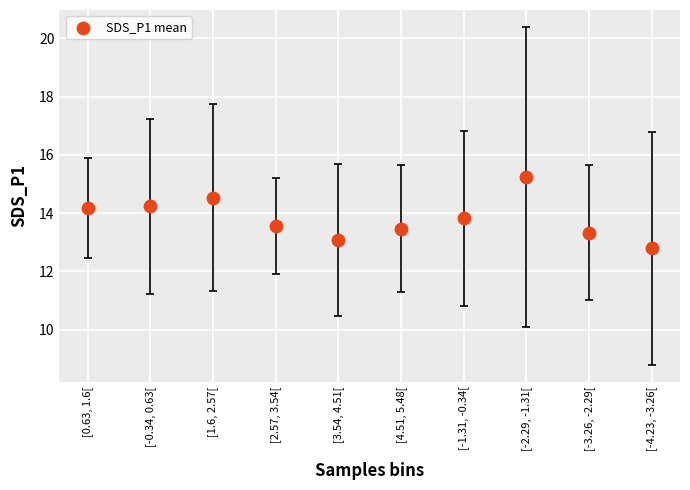

What is the average Y value?

13.8